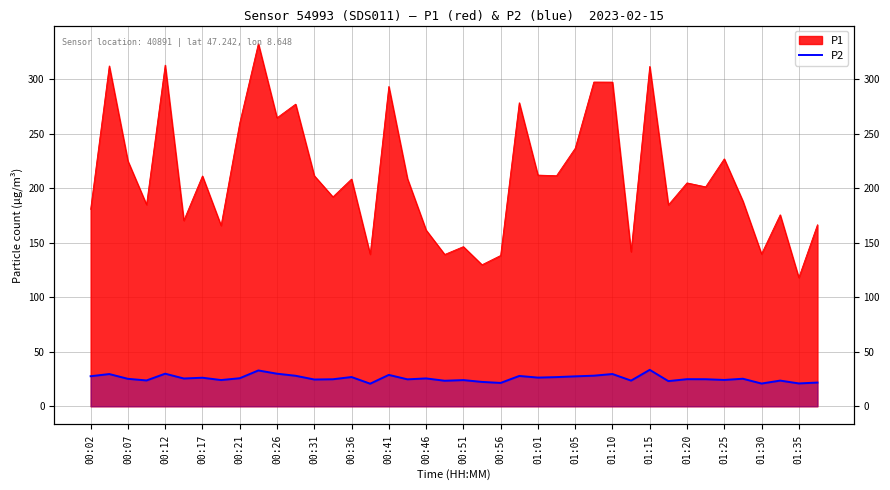

How many points are lower than both their immediate neighbors (excluding endpoints)?

14